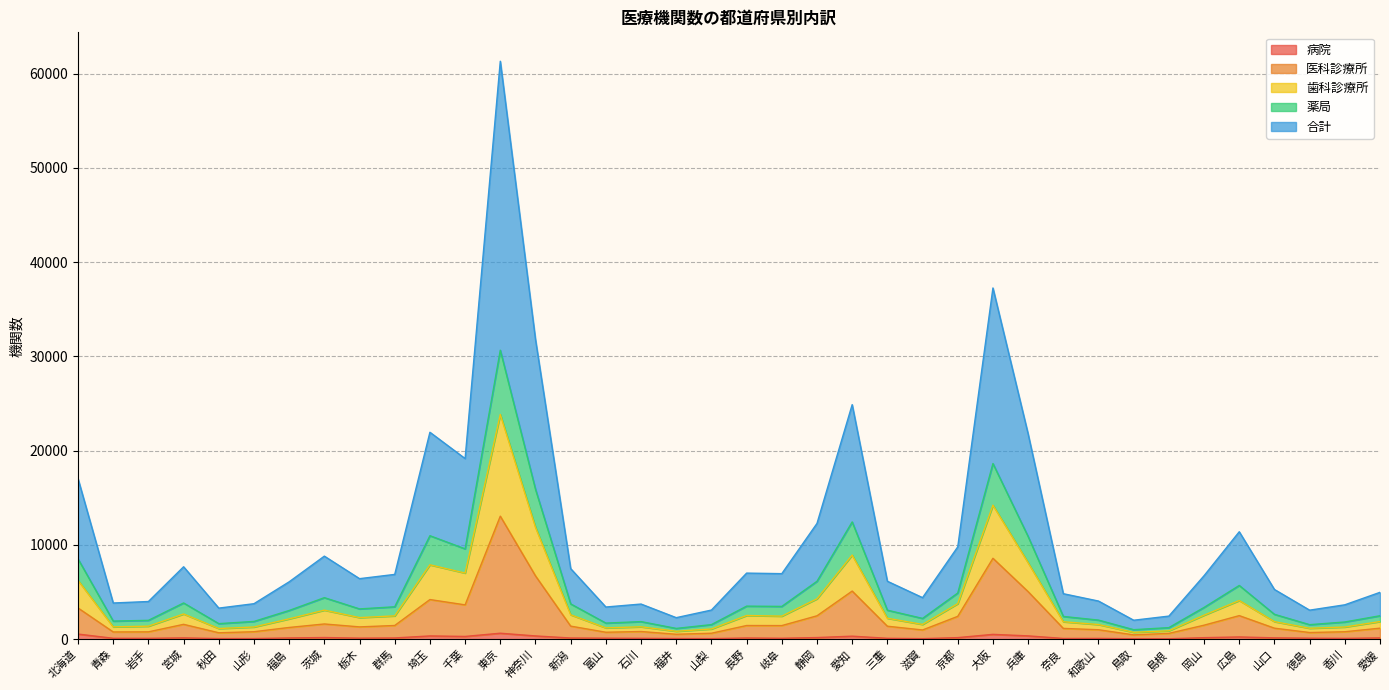

Rank the categories by 医科診療所 value from highest to lowest.

東京, 大阪, 神奈川, 愛知, 兵庫, 埼玉, 千葉, 北海道, 広島, 静岡, 京都, 茨城, 宮城, 岡山, 群馬, 長野, 岐阜, 新潟, 三重, 栃木, 福島, 愛媛, 山口, 奈良, 和歌山, 滋賀, 石川, 山形, 香川, 岩手, 青森, 富山, 徳島, 秋田, 山梨, 島根, 福井, 鳥取